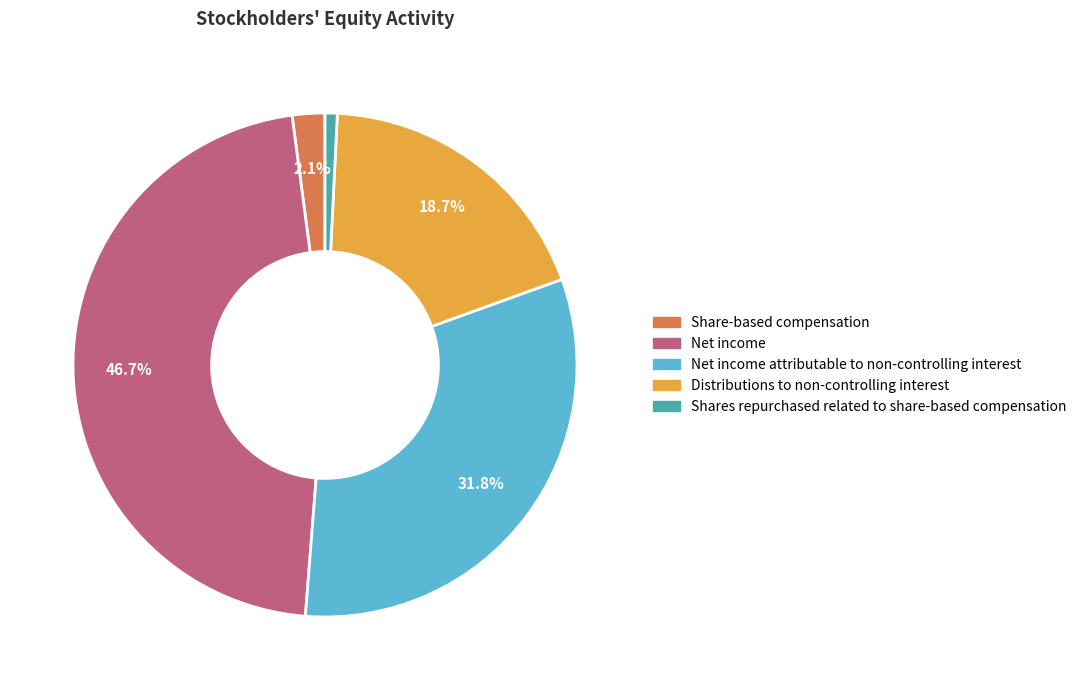

Is there any slice that represents more than half of the pie?

No